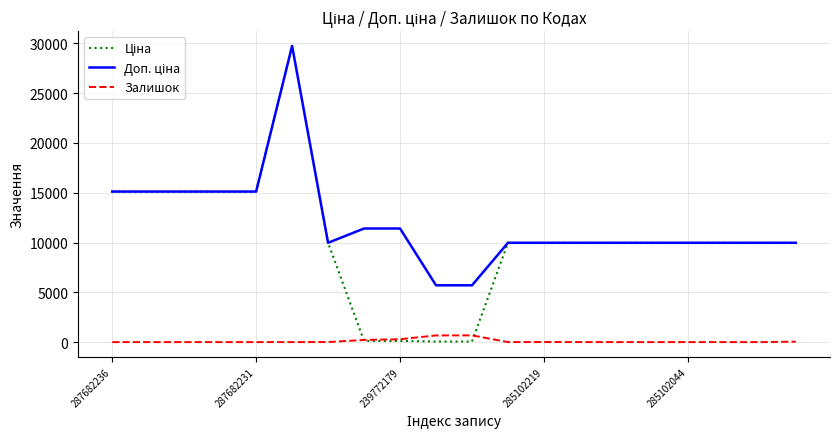

At which label is Доп. ціна closest to 17726?

287682236